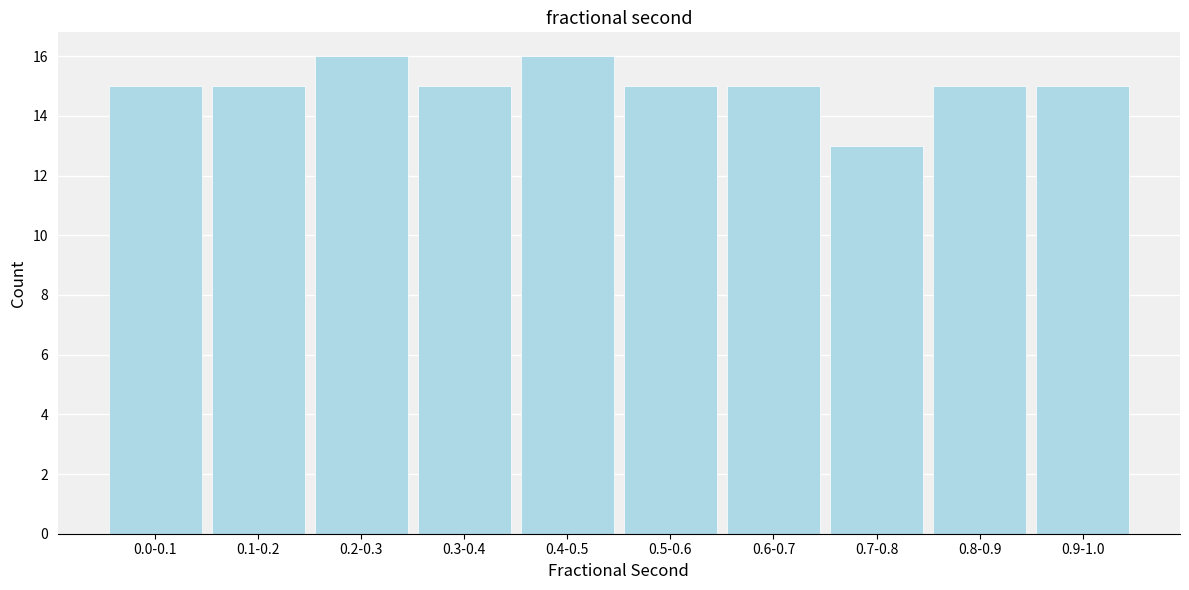

Reading left to right, list all the values displayed in this chart.

15	15	16	15	16	15	15	13	15	15